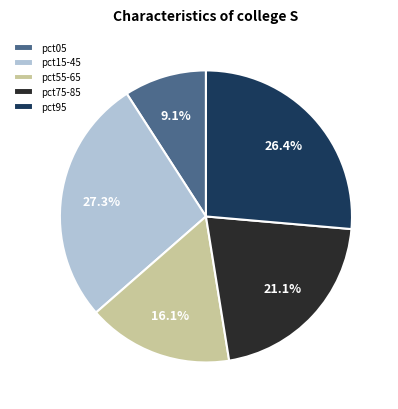

How many slices are in this pie chart?

5